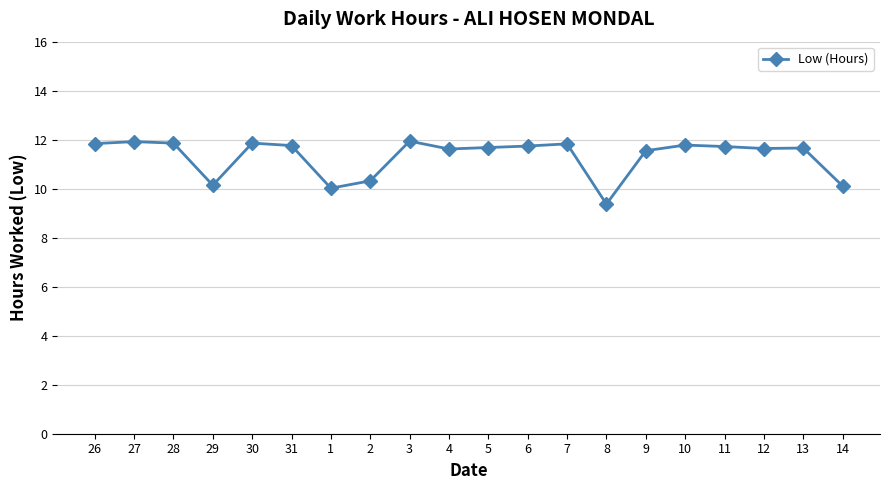

What is the difference between the values at 1 and 12?

1.6